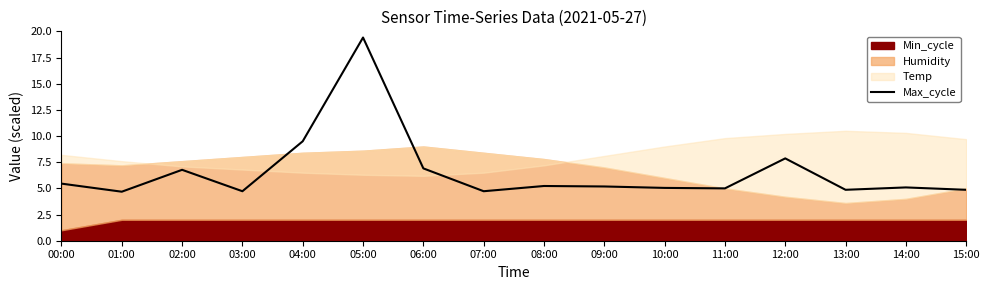

Does the chart have visible grid lines?

No